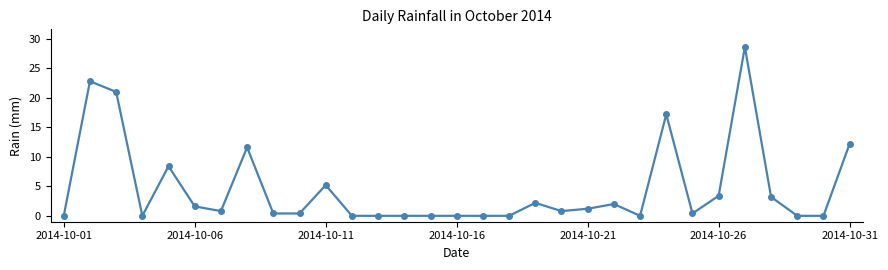

What is the maximum value shown in the chart?

28.6